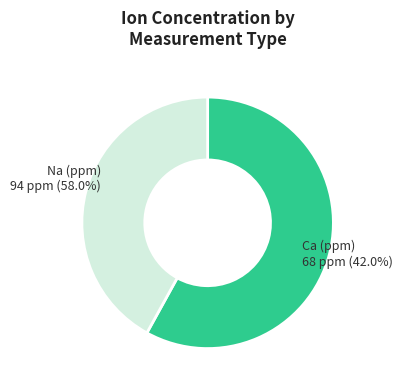

What is the majority slice?

Na (ppm)